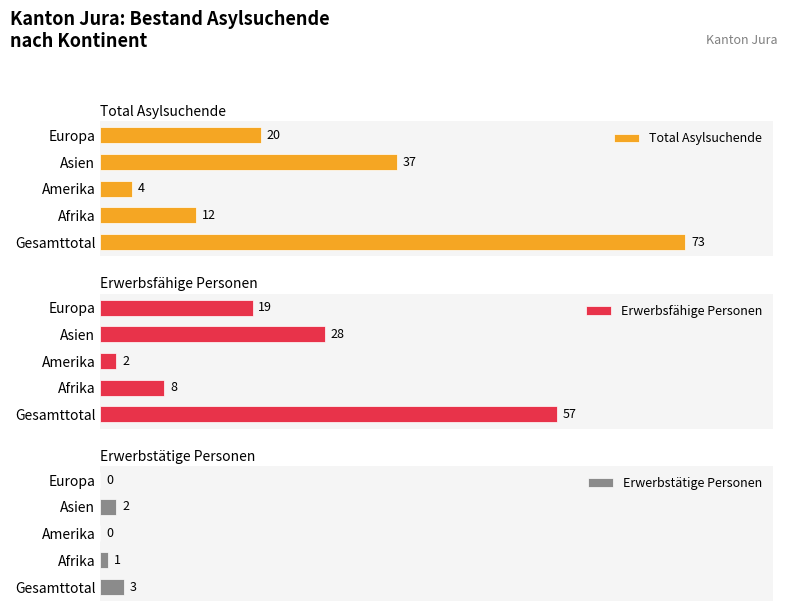

At which label is Erwerbsfähige Personen closest to 29?

Asien